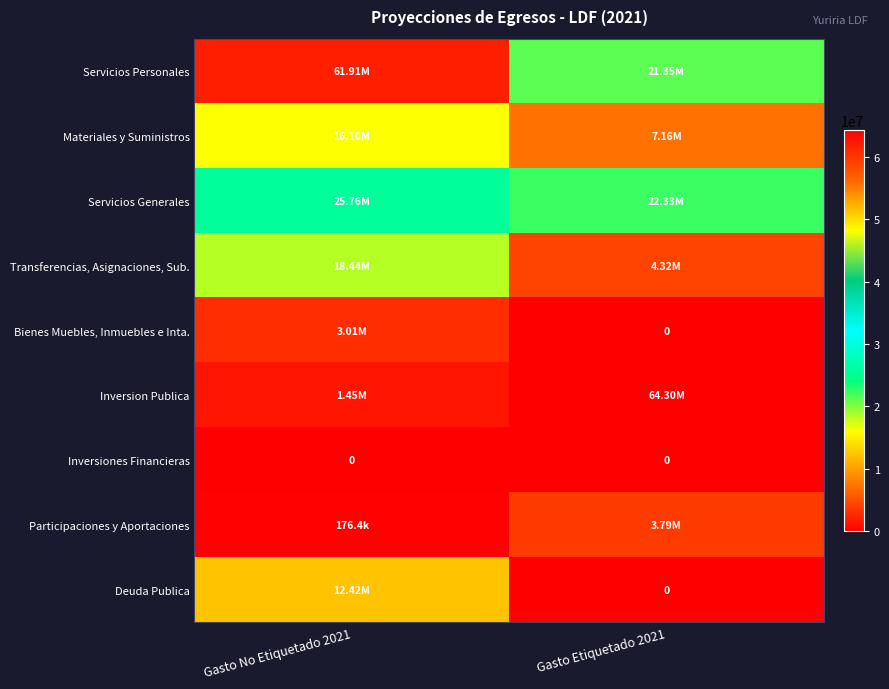

Where does the Transferencias, Asignaciones, Sub. series first go above 18438235?

Gasto No Etiquetado 2021